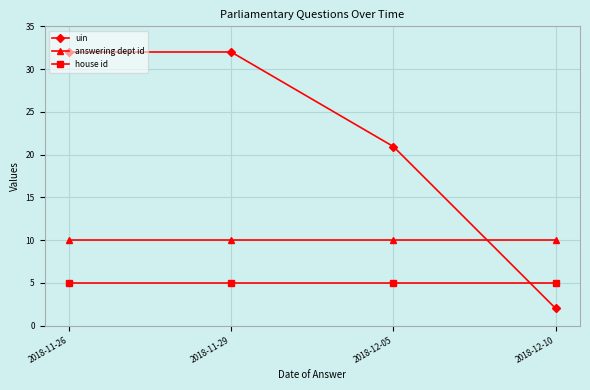

What is the label of the 1st point from the left?

2018-11-26